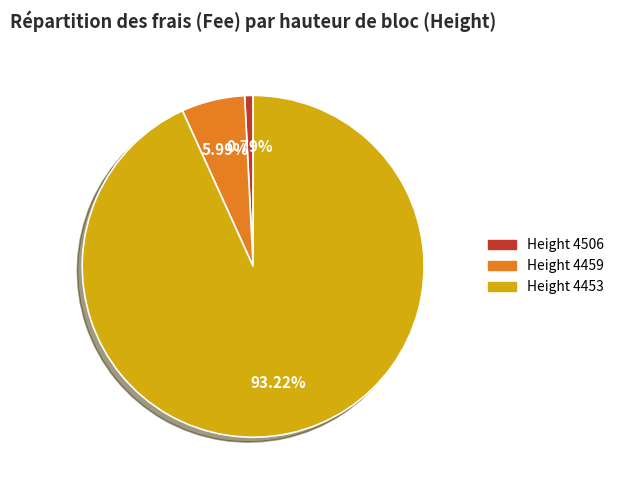

How many segments does this pie chart have?

3